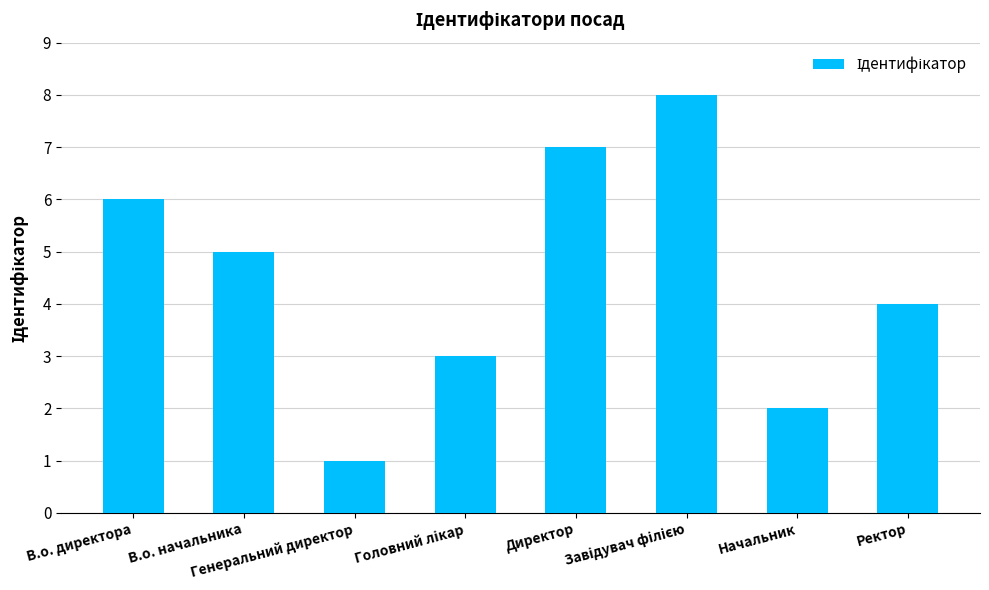

Count the values in the range 3 to 7.

5